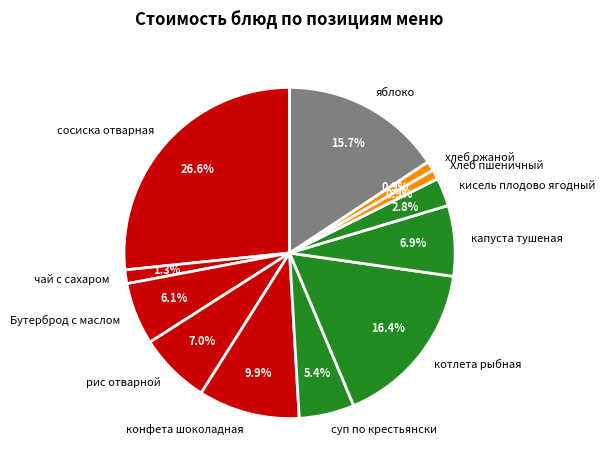

Which category has the biggest portion of the pie?

сосиска отварная